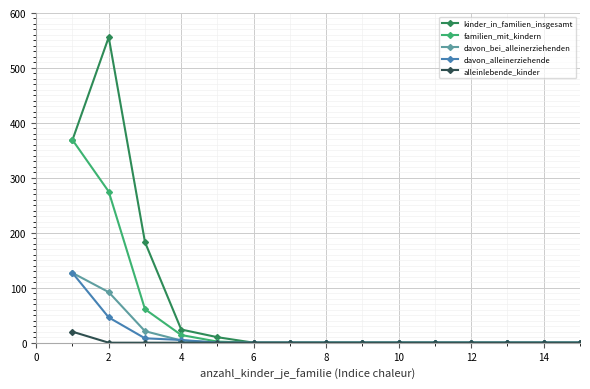

Which series has the largest range (max minus min)?

kinder_in_familien_insgesamt